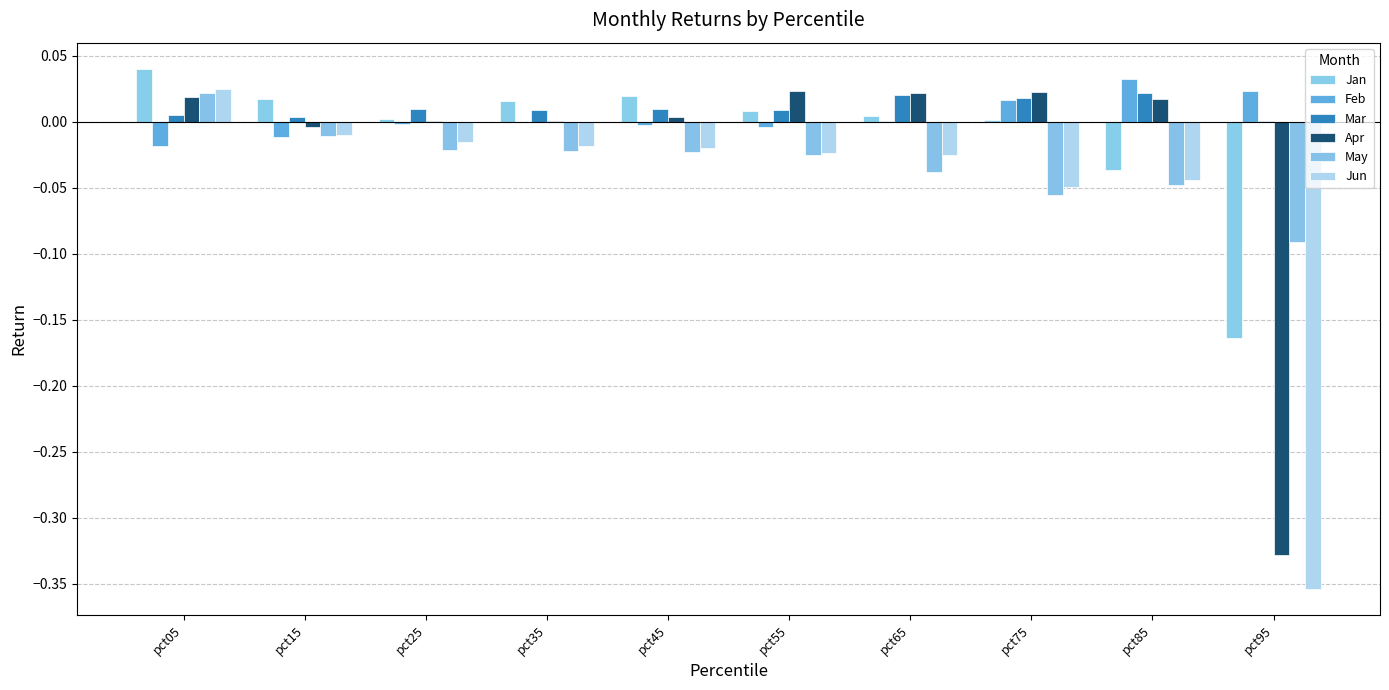

What are all the series names shown in the legend?

Jan, Feb, Mar, Apr, May, Jun